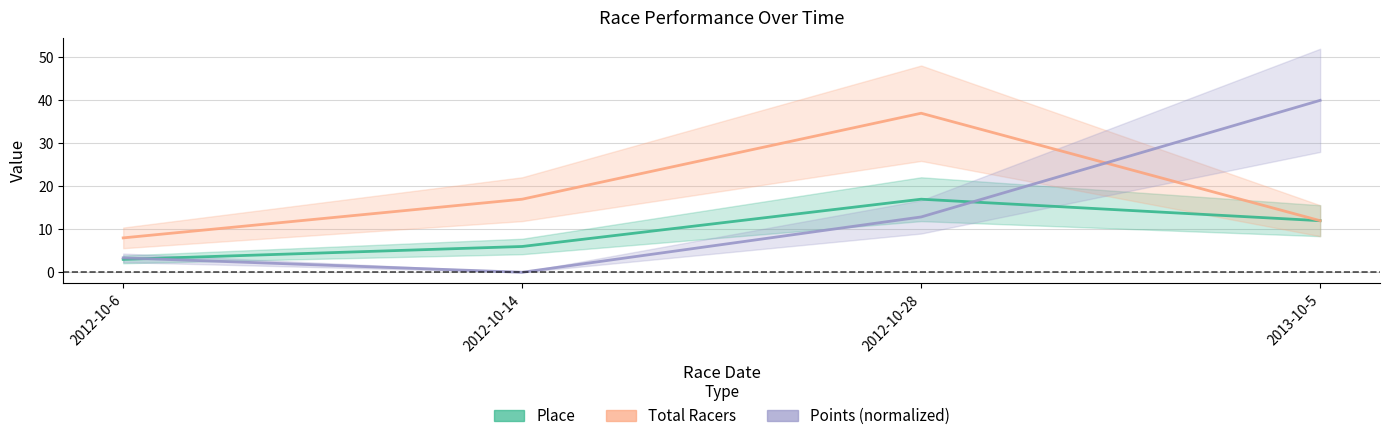

The value of Place at 2012-10-14 is 1.9. True or false?

False